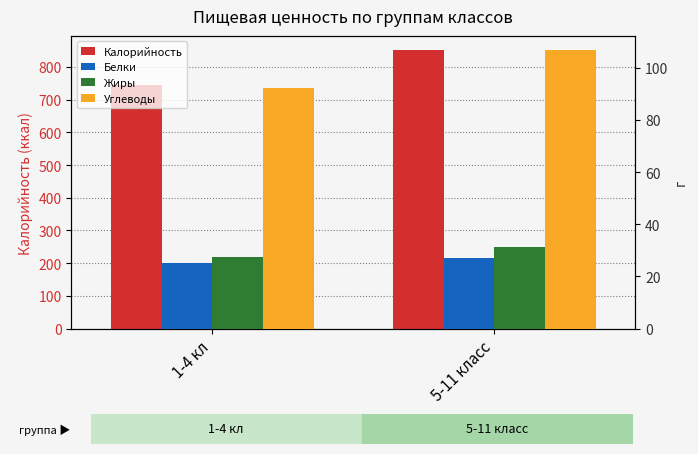

Are the bars grouped side by side (vs. stacked)?

Yes